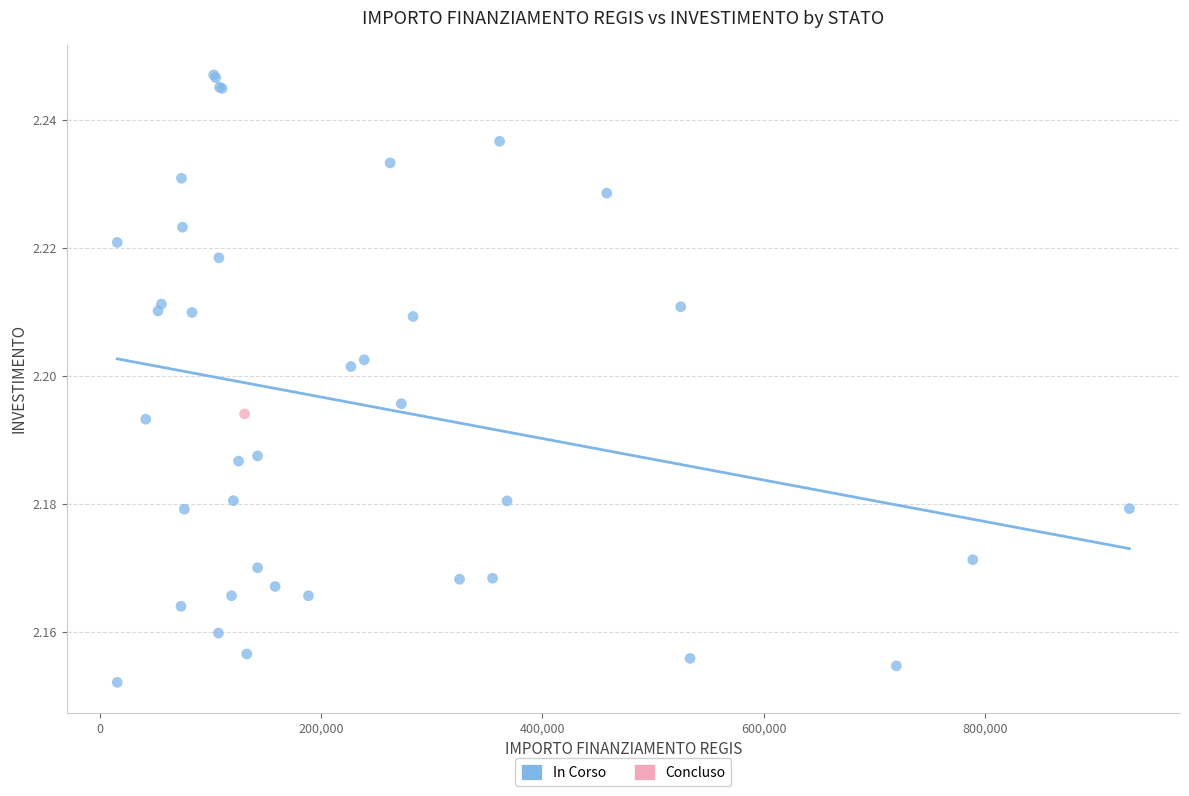

What are all the series names shown in the legend?

In Corso, Concluso